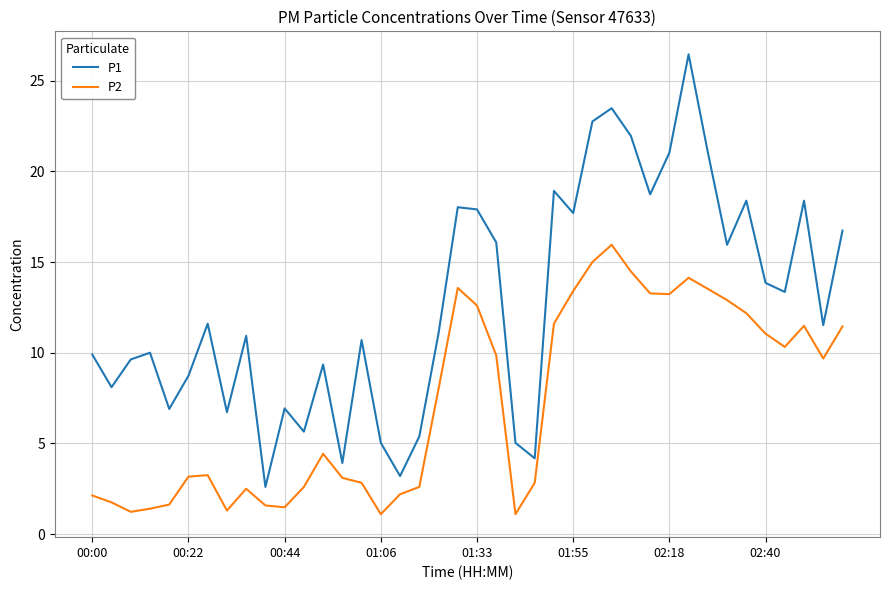

List the series in order of their overall mean, lowest first.

P2, P1